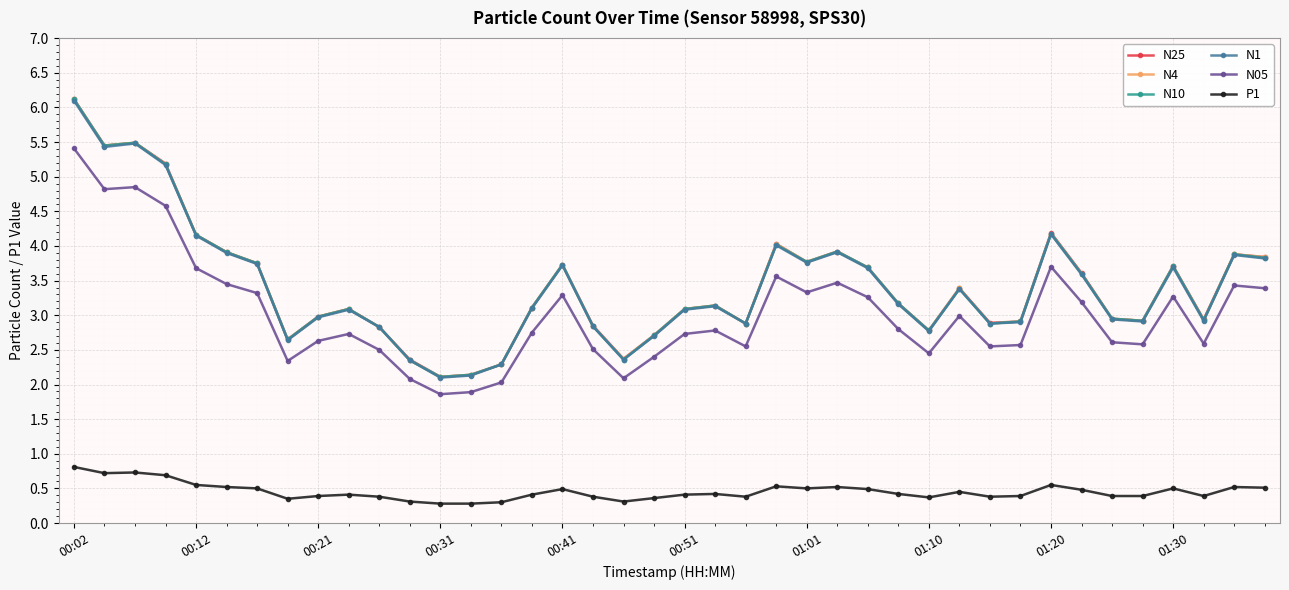

What is the maximum value shown in the chart?

6.1